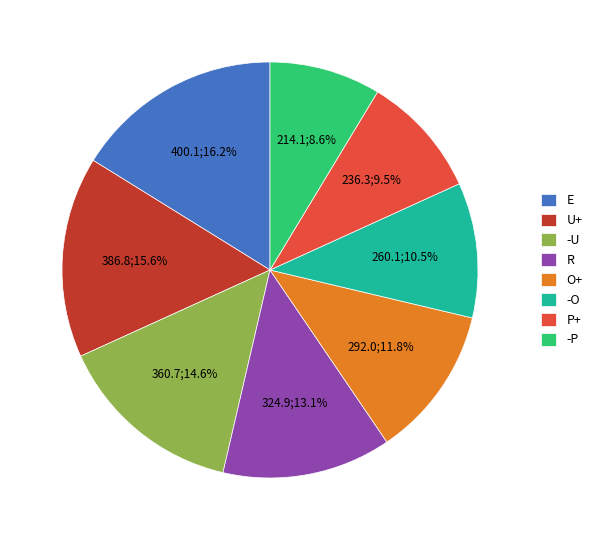

How much of the chart is everything except R?

86.9%